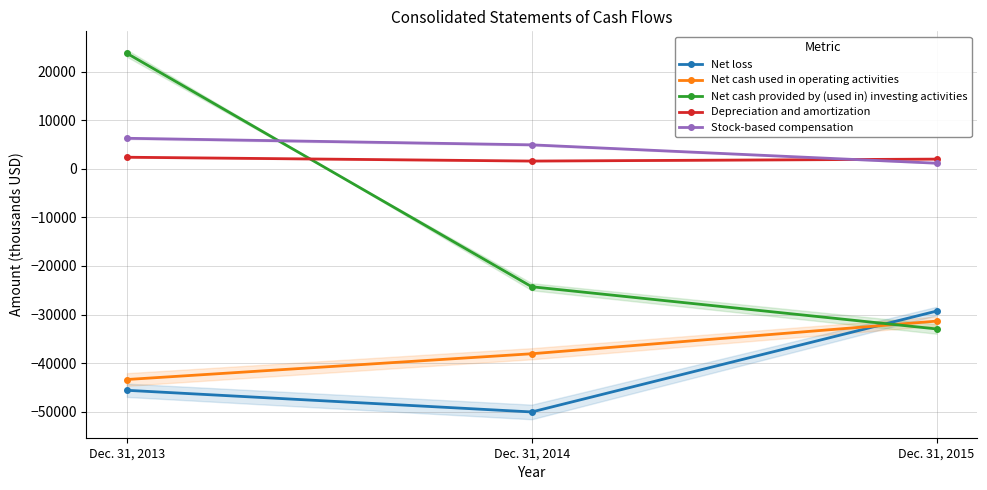

What is the difference between the Stock-based compensation values at Dec. 31, 2014 and Dec. 31, 2013?

1352